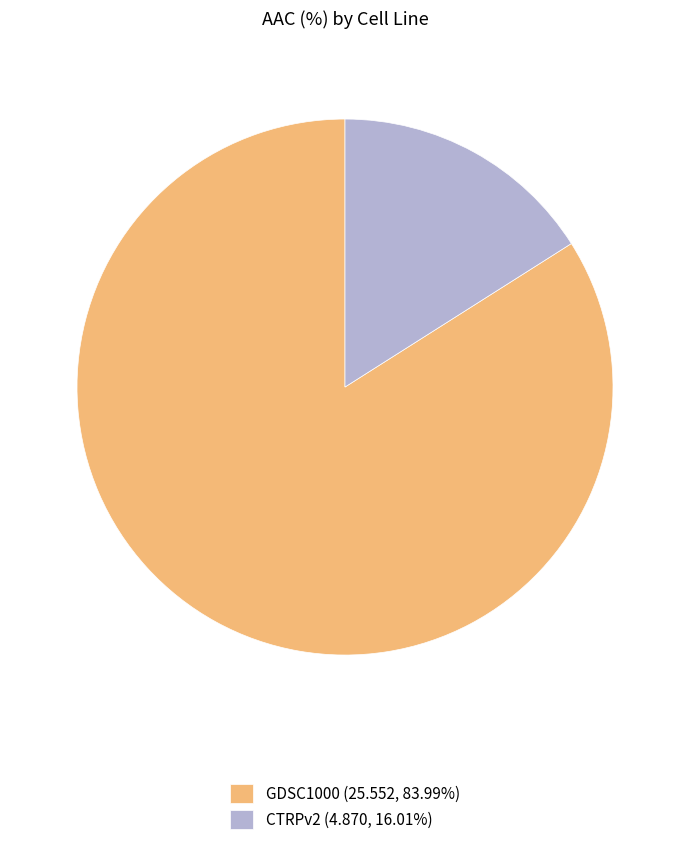

Which has a higher value, GDSC1000 or CTRPv2?

GDSC1000